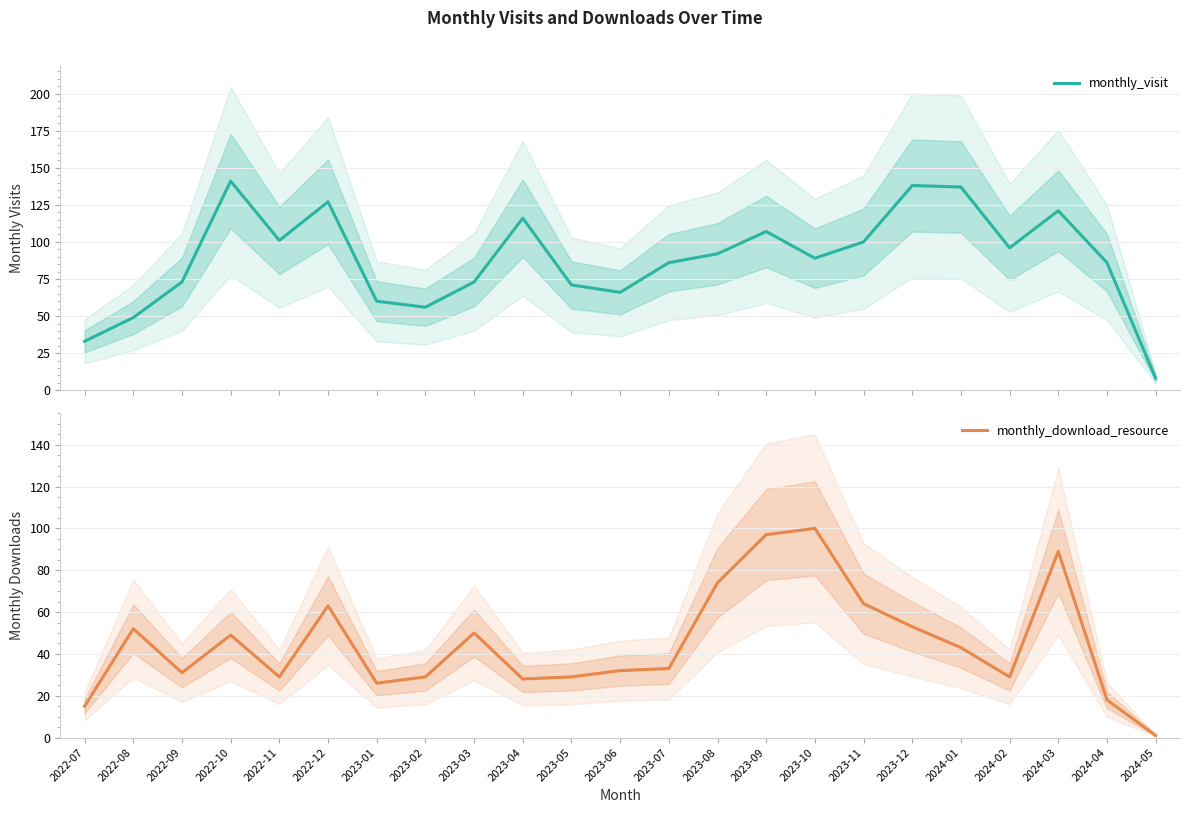

The monthly_download_resource series shows 16 at 2024-02. True or false?

False